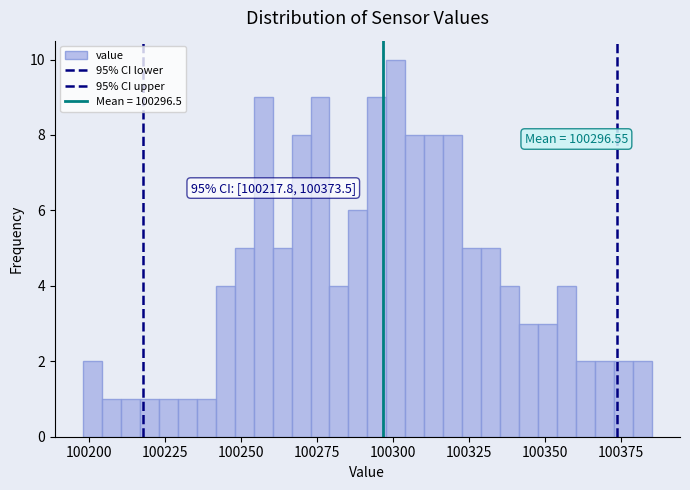

Read against the x-axis, roughly where is the centre of the tallest bar?

100300